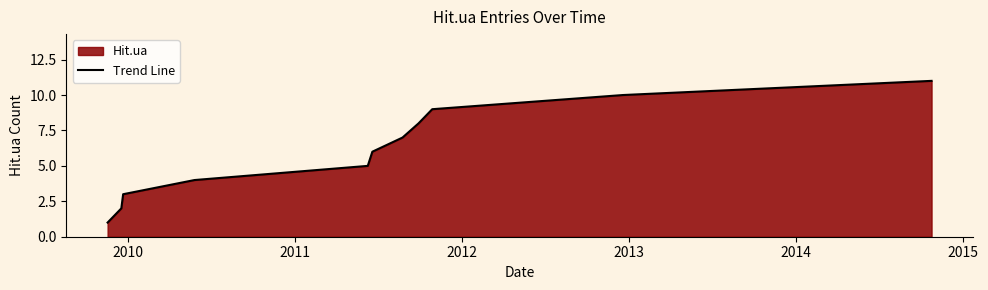

How many data points are less than 6?

5